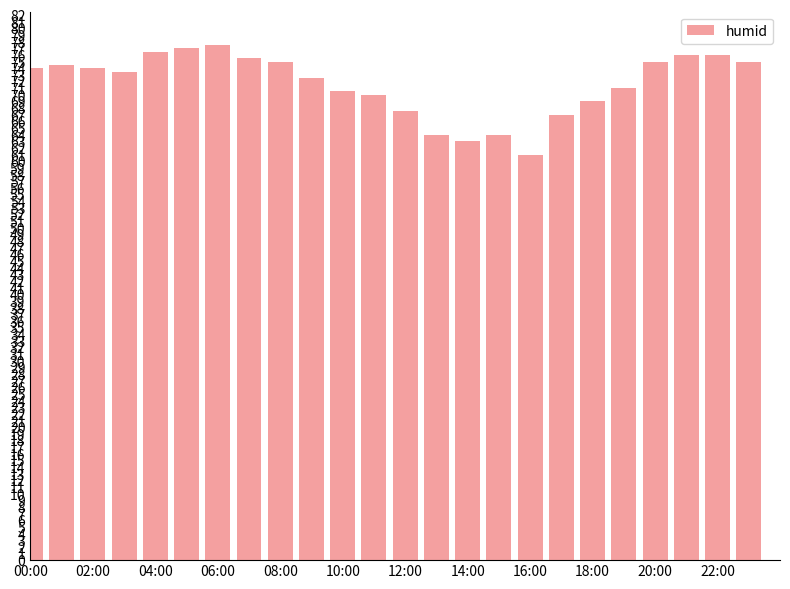

How many series are shown in this chart?

1